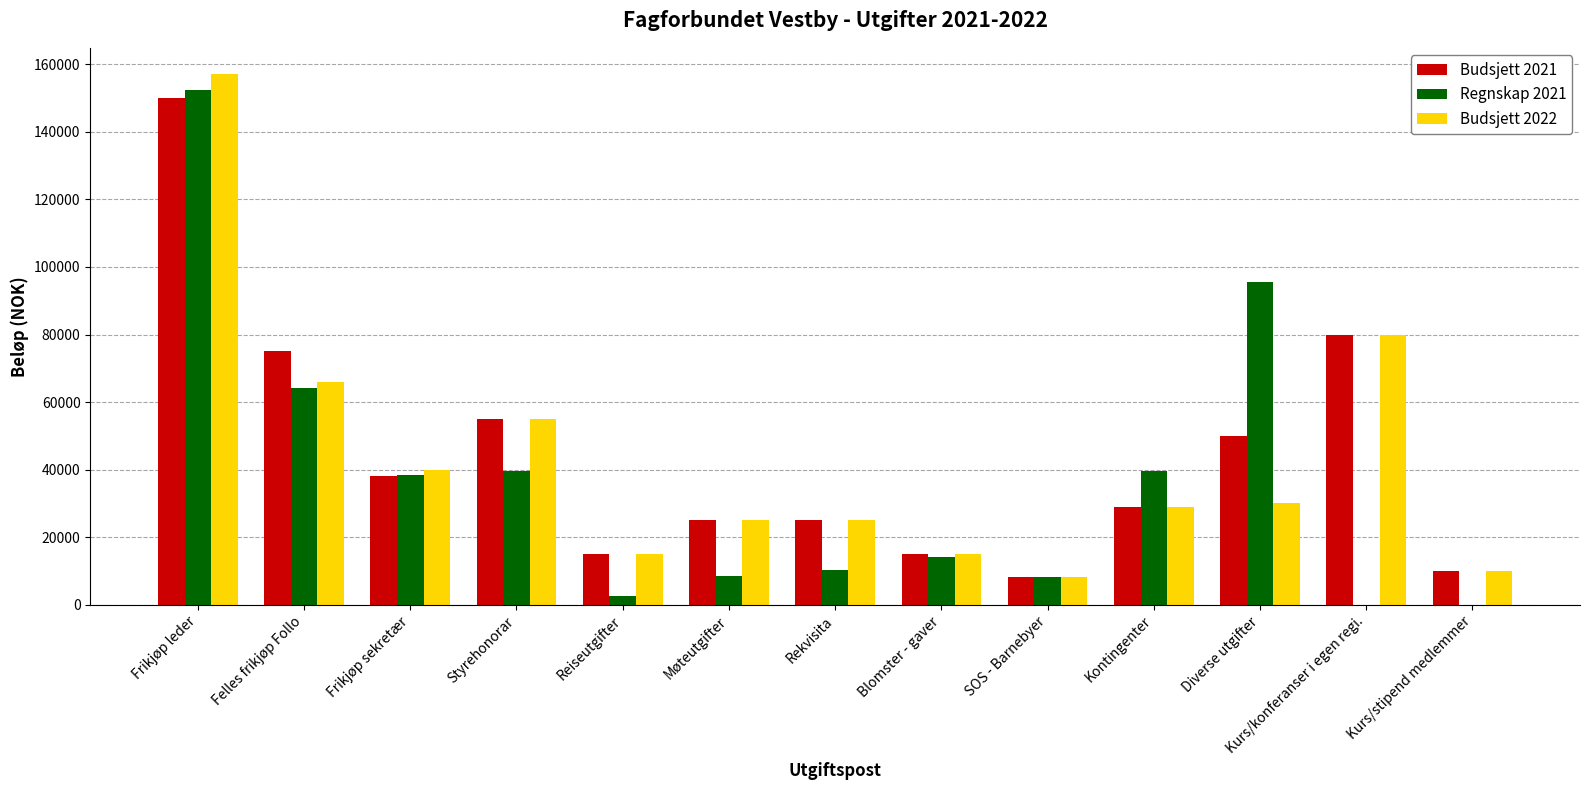

Is it true that Budsjett 2022 equals 25000.0 at Møteutgifter?

True